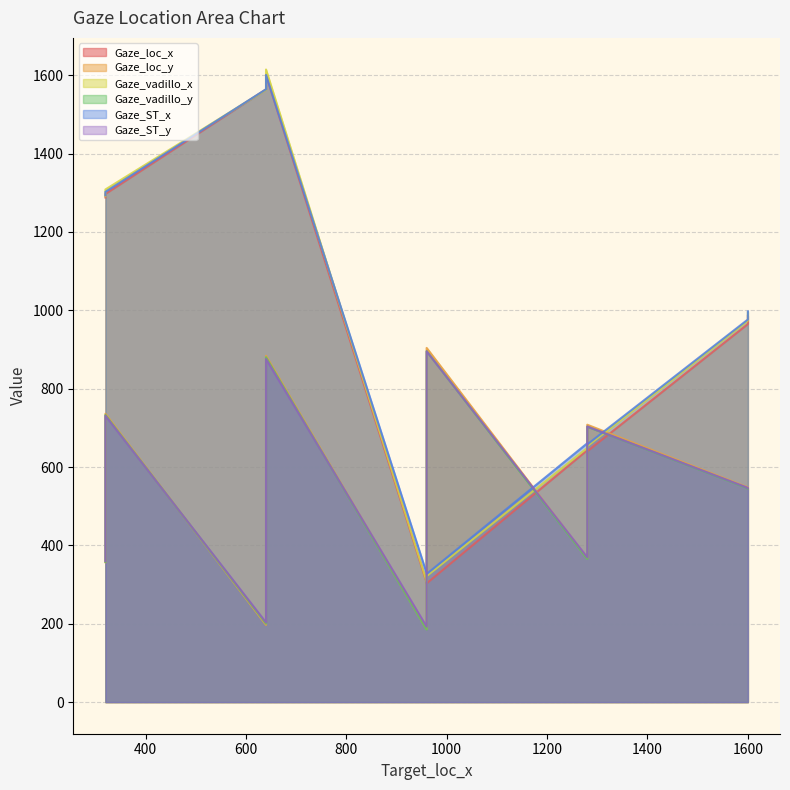

True or false: Gaze_ST_x has a value of 387.5 at 1297.

False